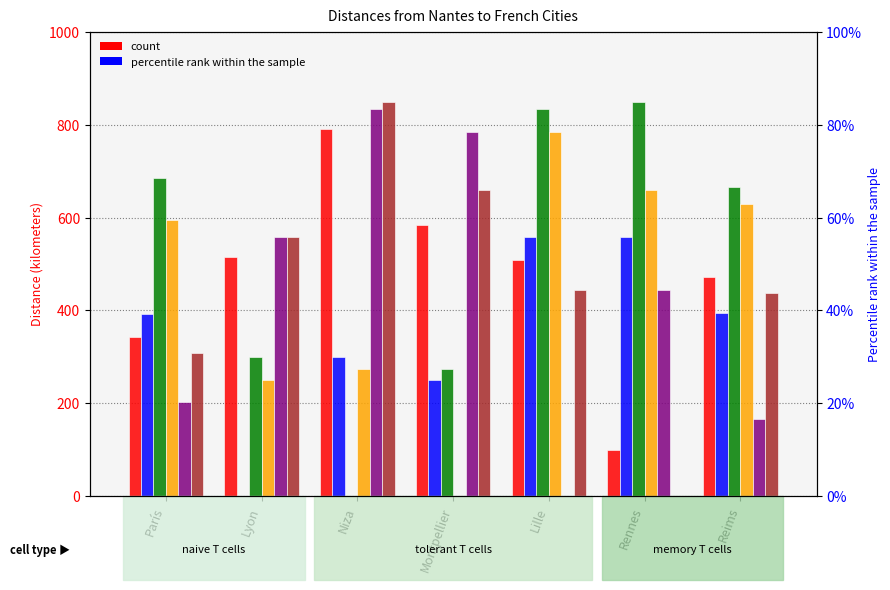

True or false: Montpellier has a value of 783 at Lille.

True